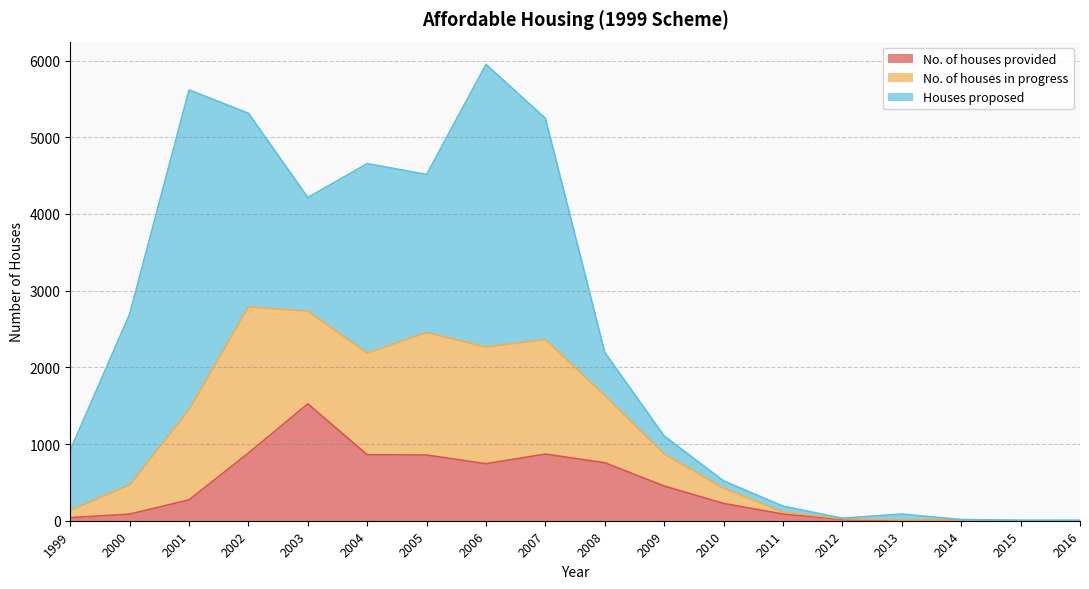

What is the value of the Houses proposed point at the 8th from the left?

3685